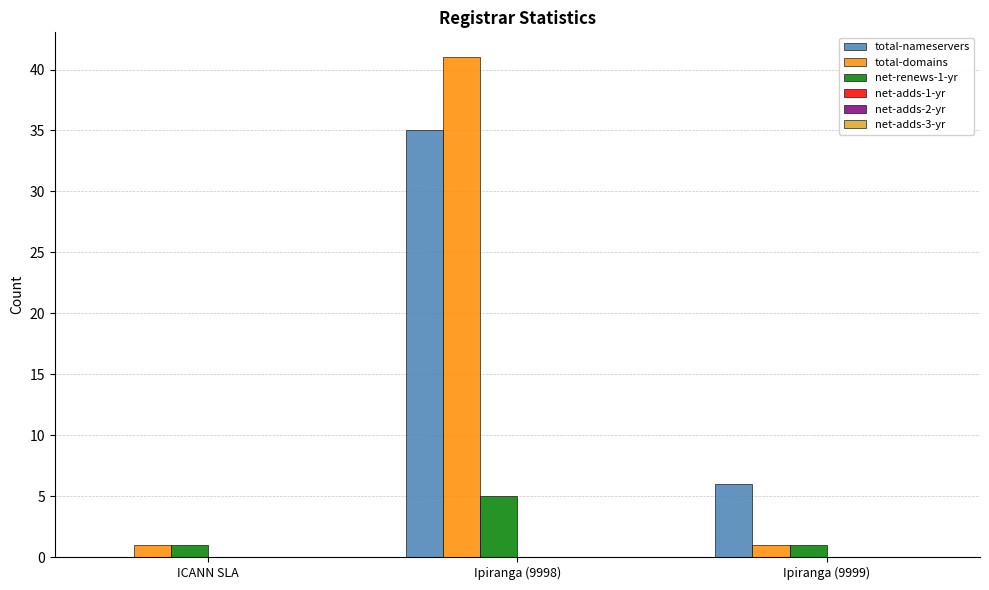

Which series has the largest total across all categories?

total-domains